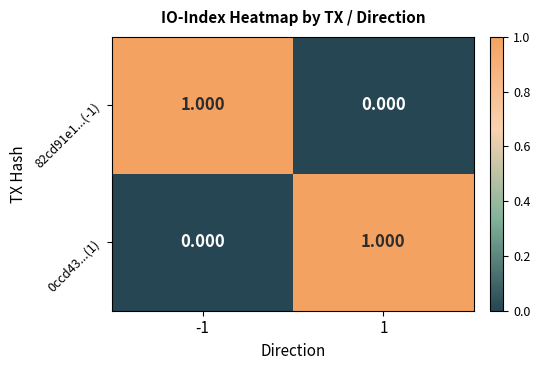

Between -1 and 1, which series saw the biggest shift?

82cd91e1...(-1)